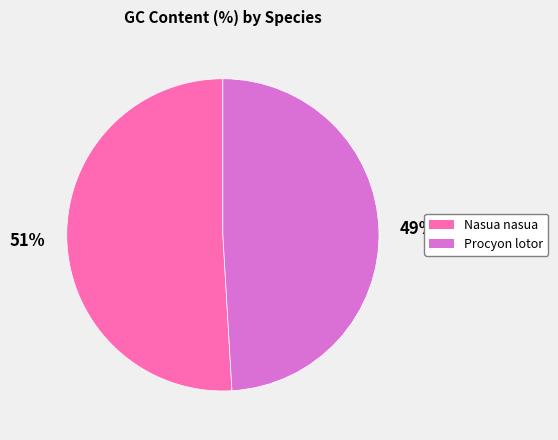

Is it true that Procyon lotor is 49% of the pie?

True